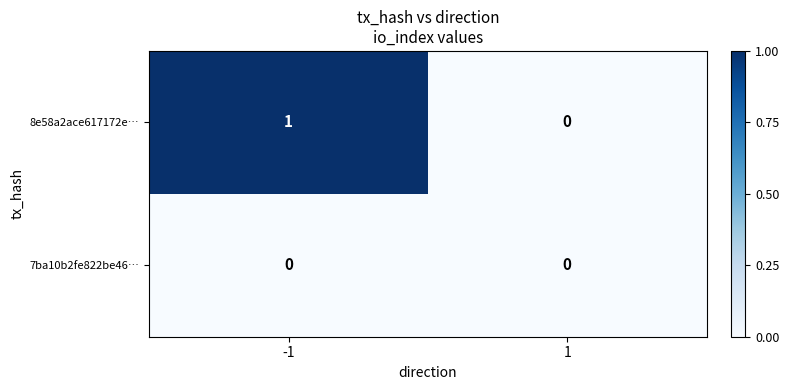

List the series in order of their overall mean, lowest first.

7ba10b2fe822be46…, 8e58a2ace617172e…